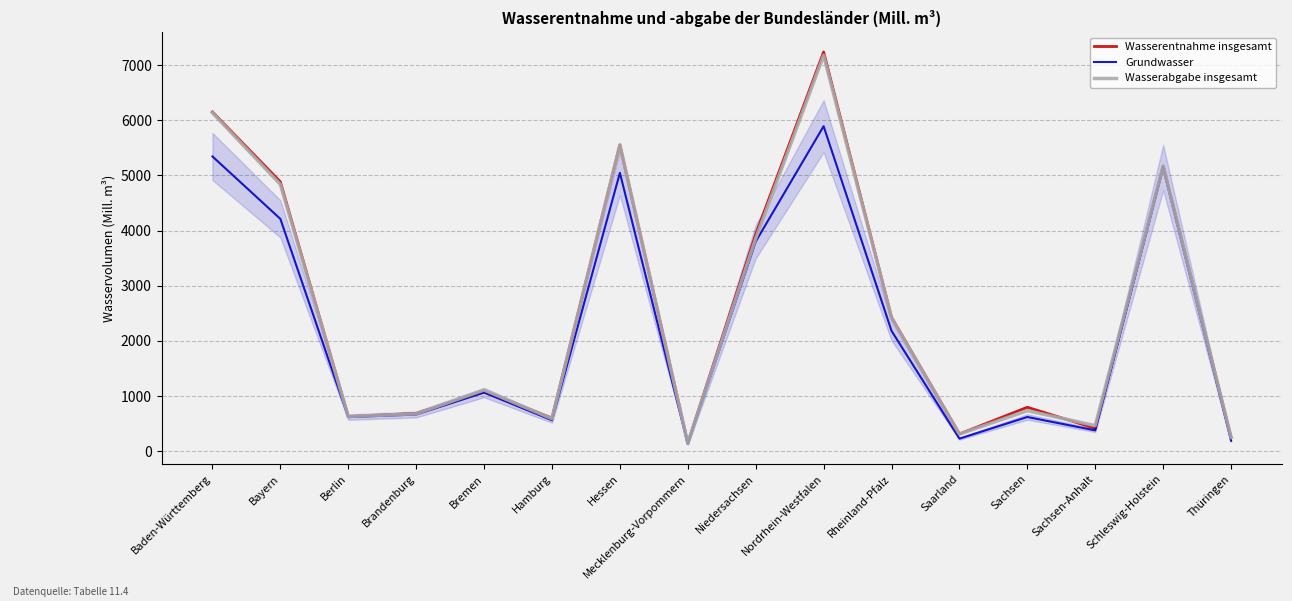

The value of Wasserentnahme insgesamt at Rheinland-Pfalz is 2427.3. True or false?

True